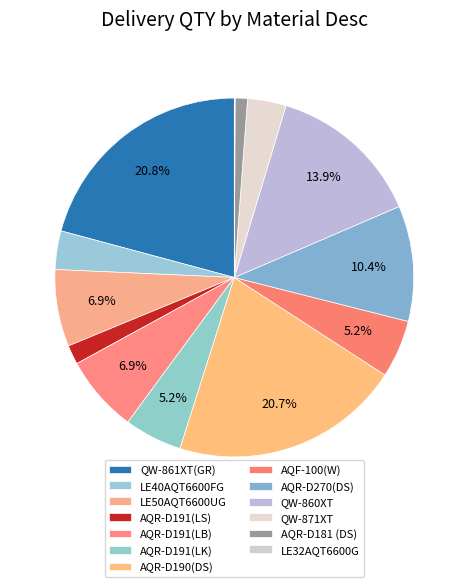

To the nearest percent, what portion does QW-860XT represent?

14%